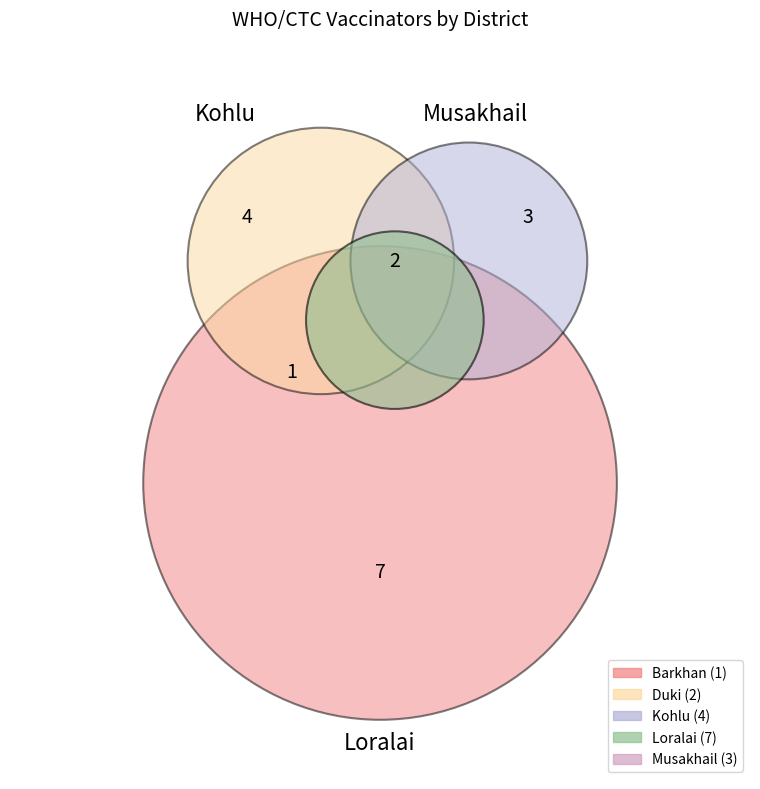

Is there any slice that represents more than half of the pie?

No